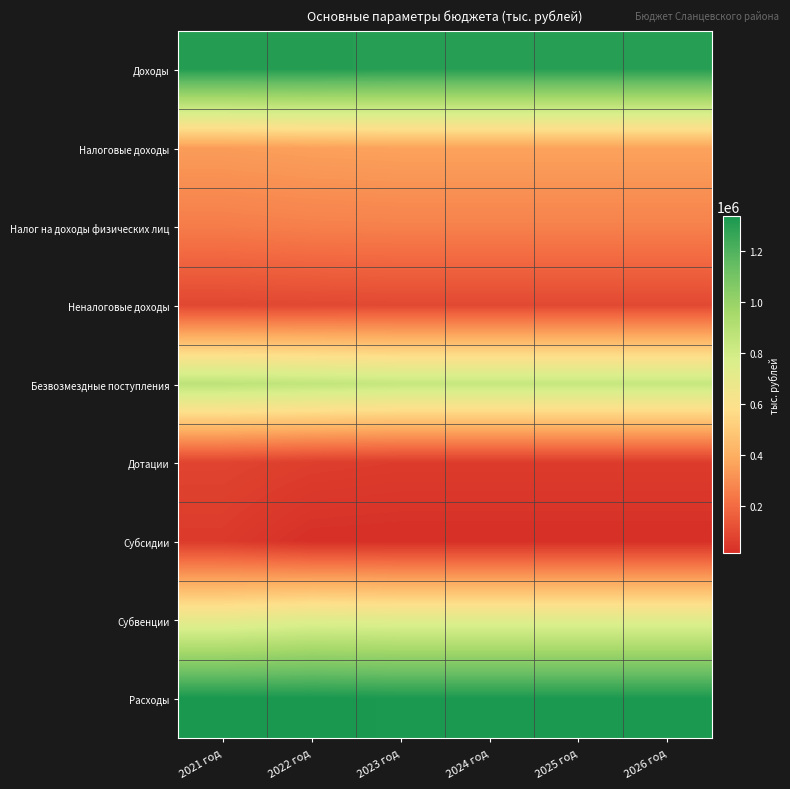

What is the total value across all series at 2021 год?

5039144.8